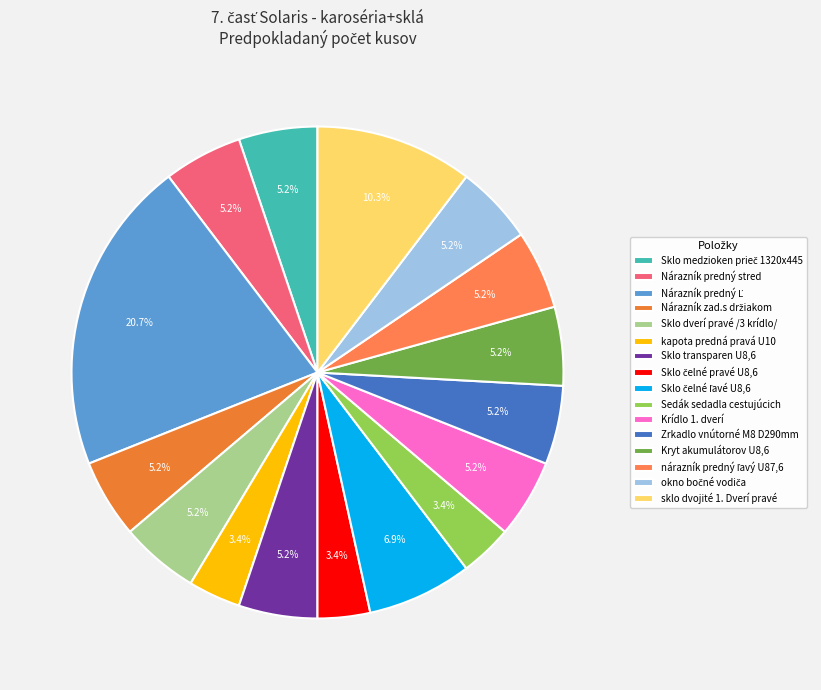

Is there any slice that represents more than half of the pie?

No